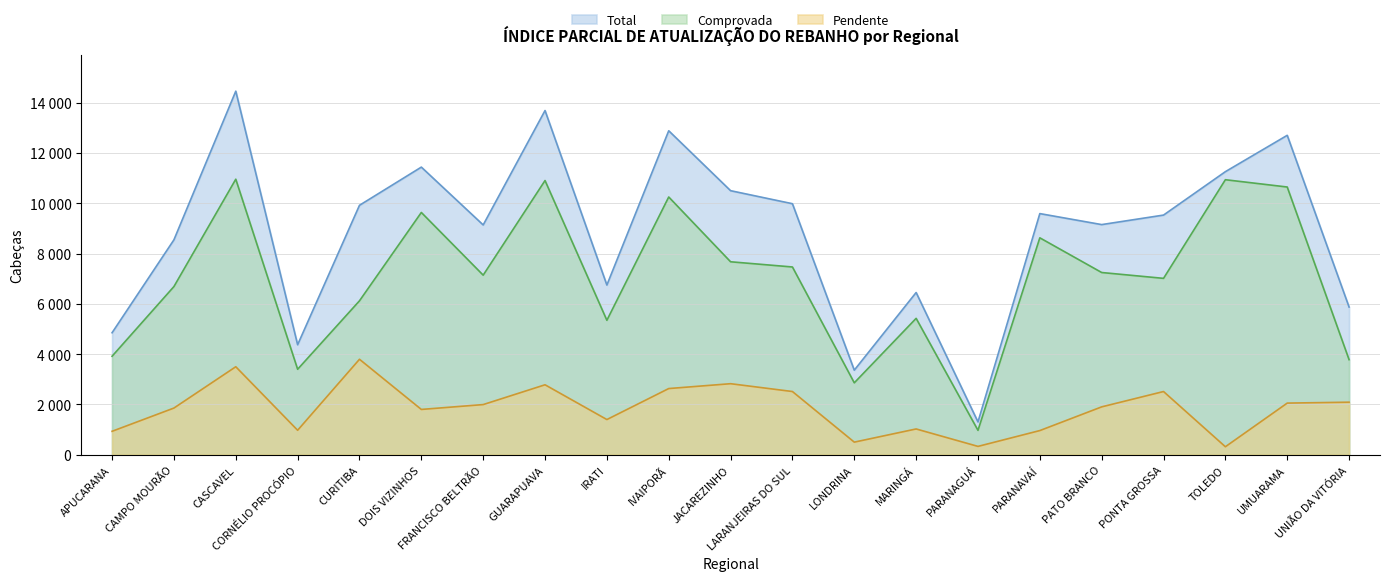

Is it true that Total equals 18521 at DOIS VIZINHOS?

False